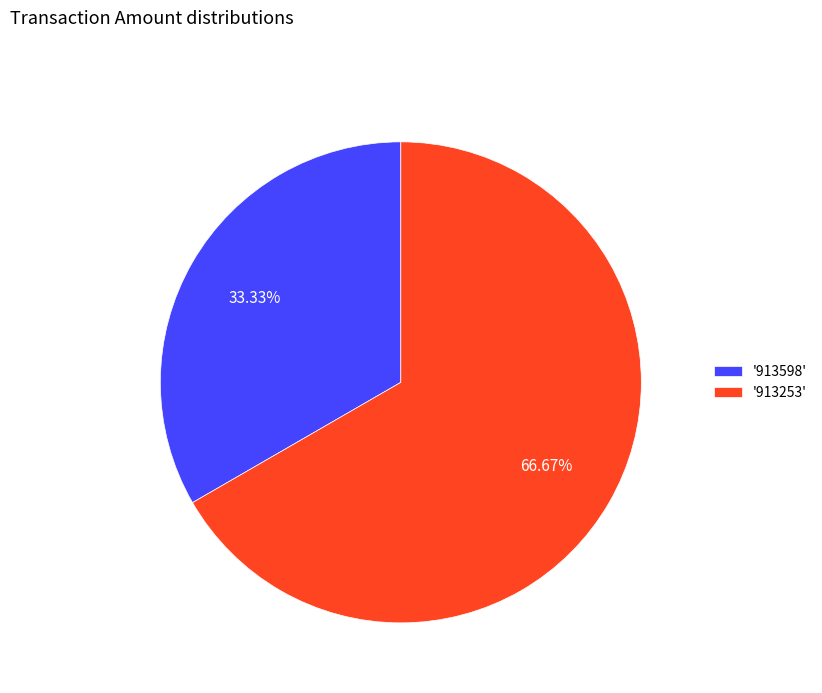

To the nearest percent, what is the average slice percentage?

50%